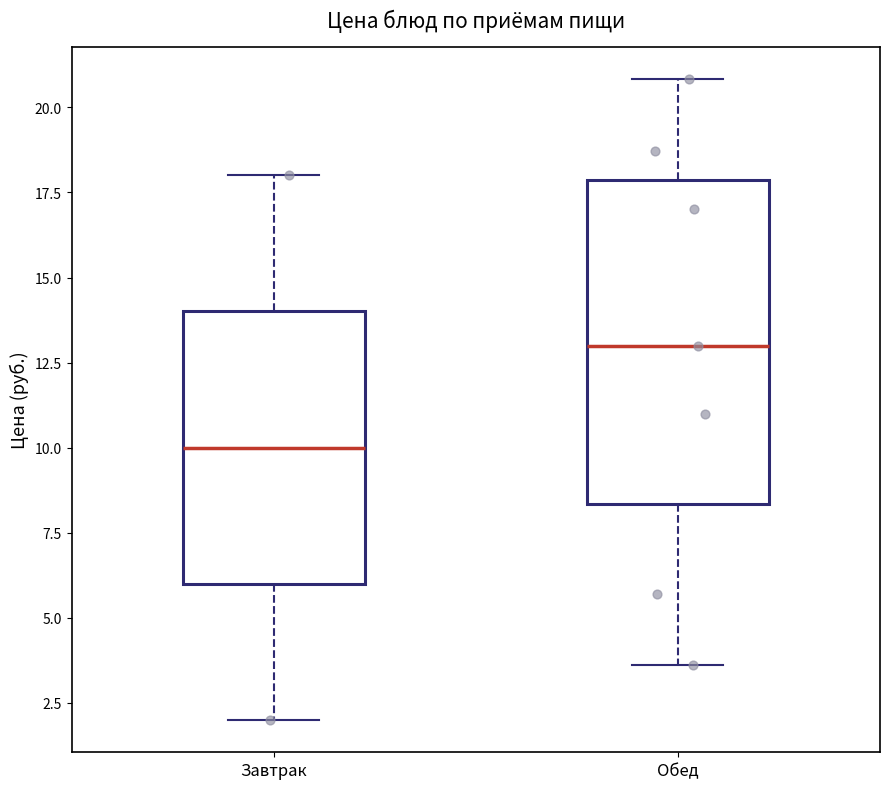

Which box has the lowest median line?

Завтрак